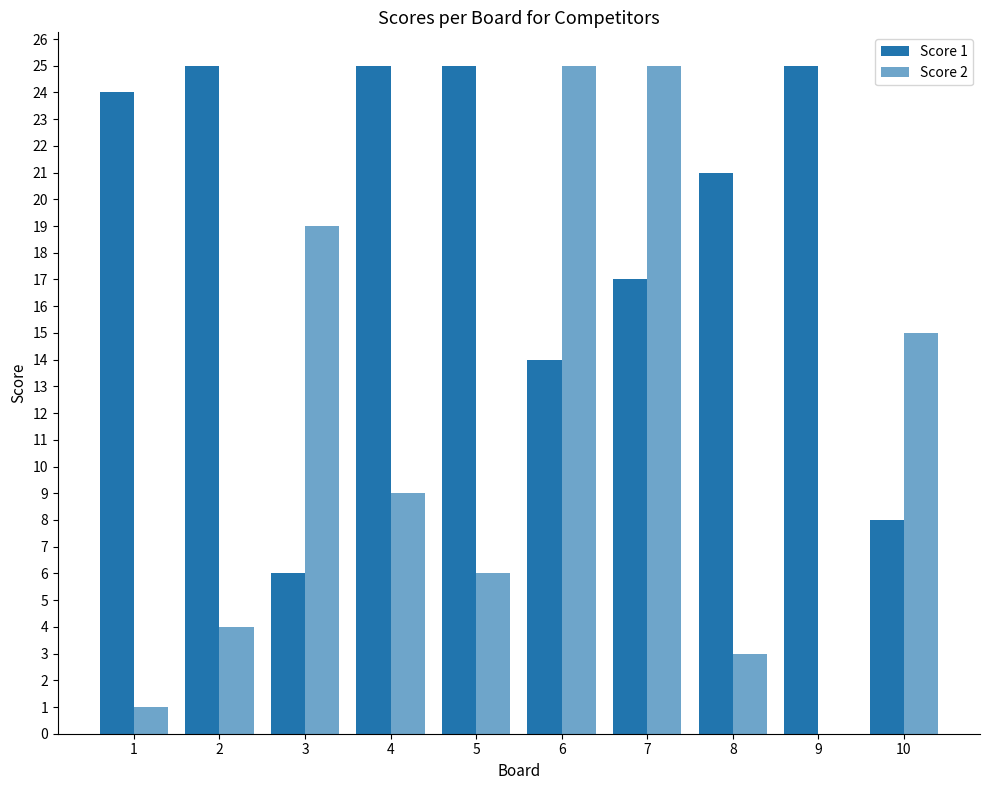

The Score 2 series shows 9 at 5. True or false?

False